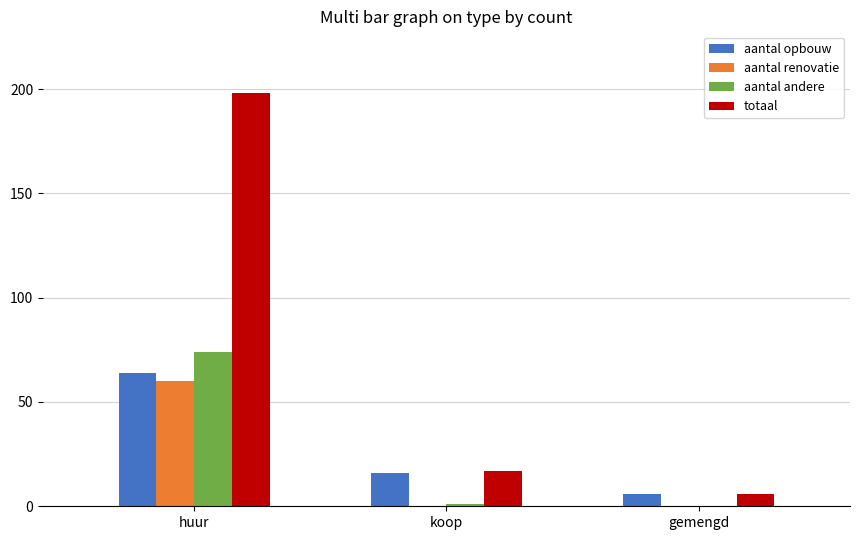

How many distinct data groups are displayed?

4